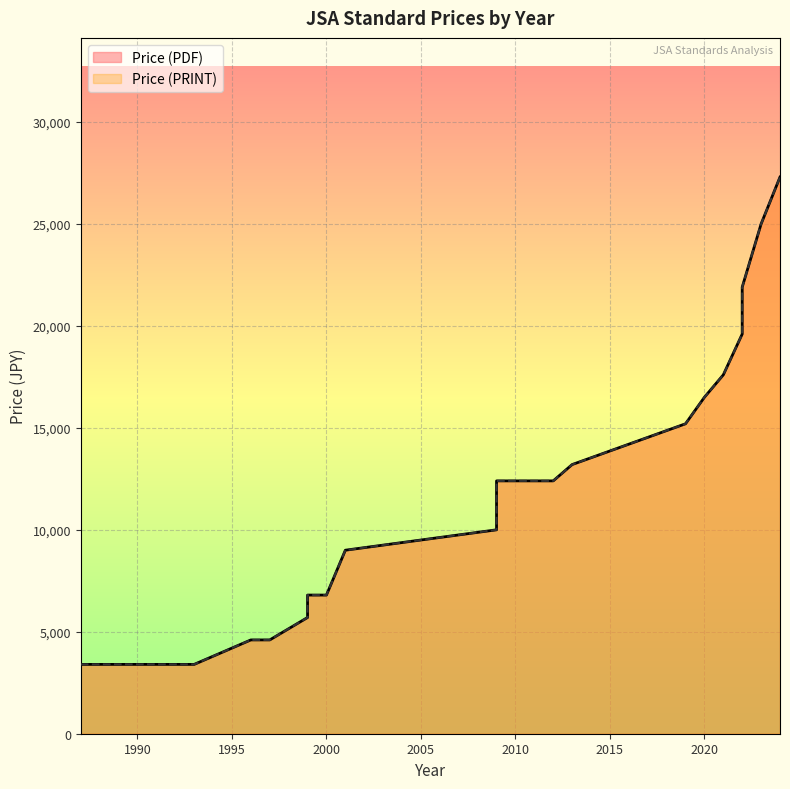

Rank the series by their maximum value, from highest to lowest.

Price (PDF), Price (PRINT)